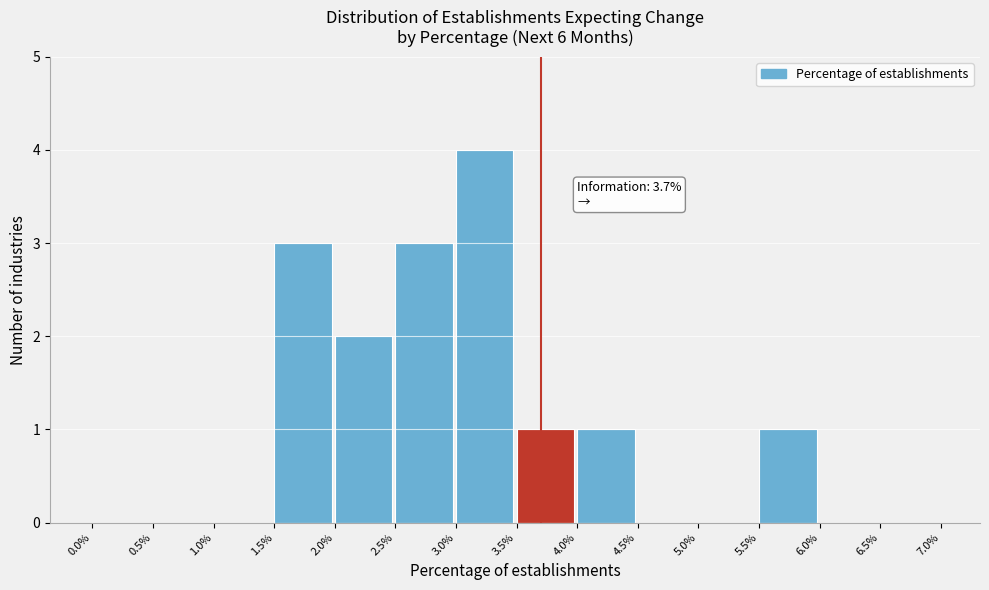

Over which range of the x-axis is the bar tallest?

3.0% to 3.5%